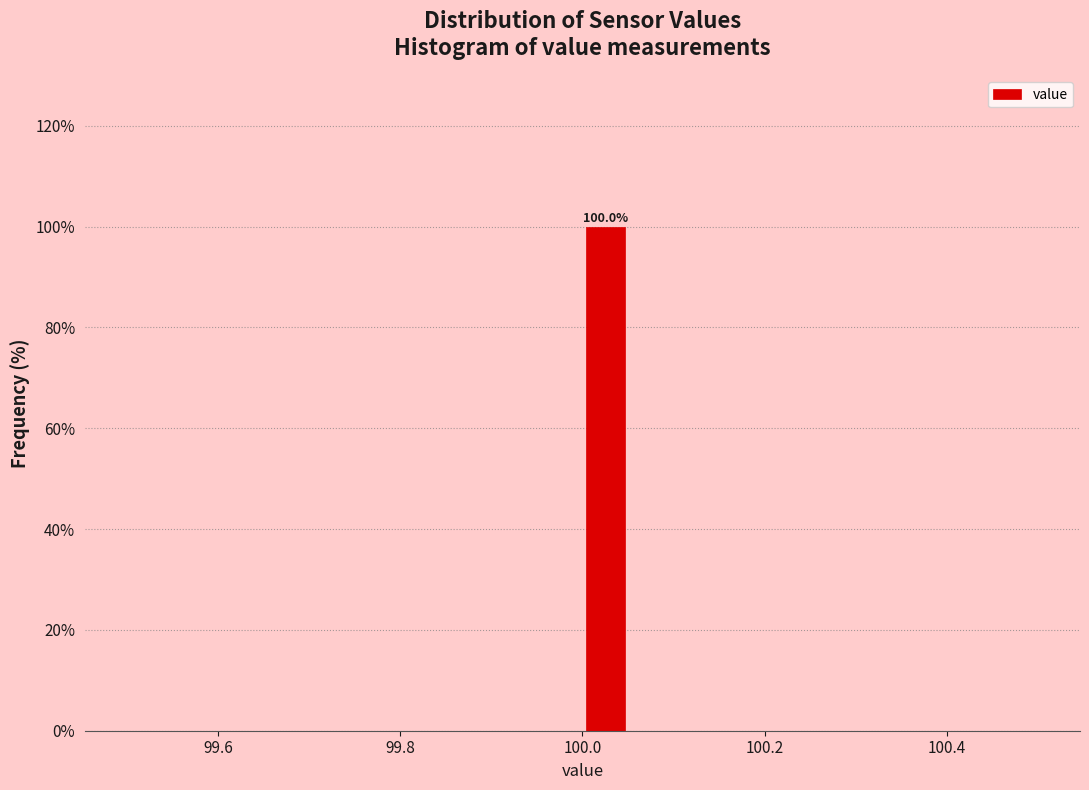

Around what value on the x-axis is the tallest bar? Give the approximate position of its centre, as read against the axis.

100.02